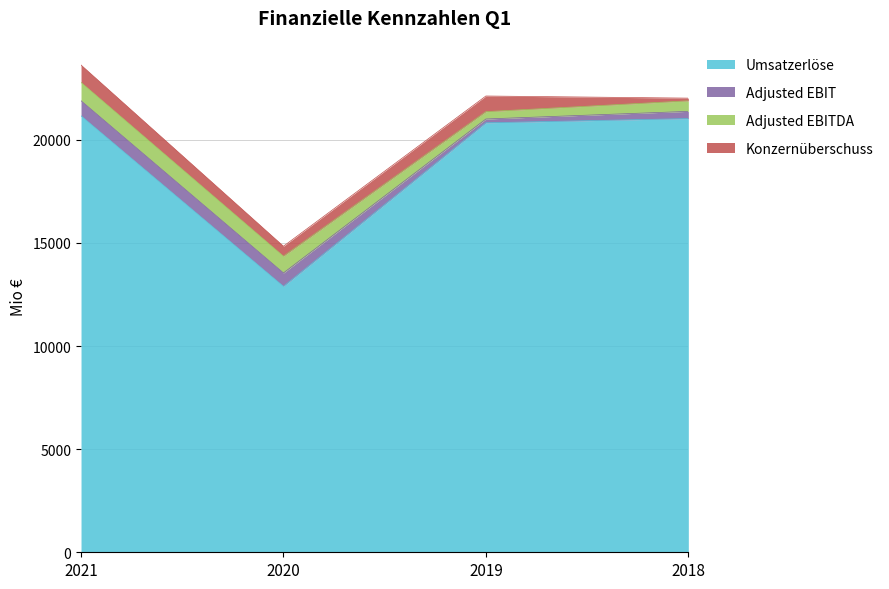

Reading left to right, extract all data points from this chart.

Umsatzerlöse: 21159	12891	20820	21025
Adjusted EBIT: 731	651	185	350
Adjusted EBITDA: 889	811	356	511
Konzernüberschuss: 842	484	758	130